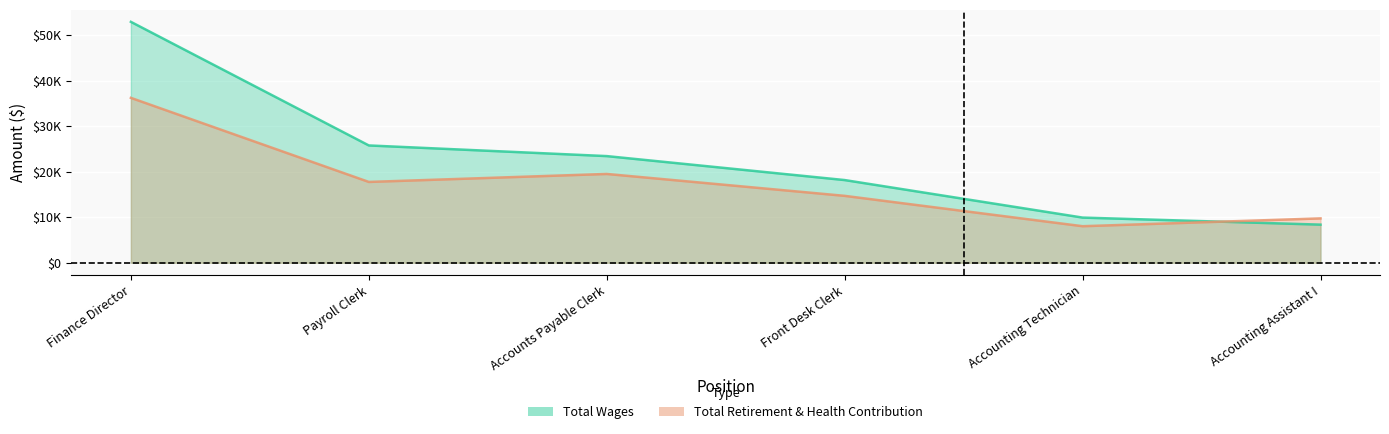

True or false: Total Retirement & Health Contribution has more than 1 interior local peaks.

False